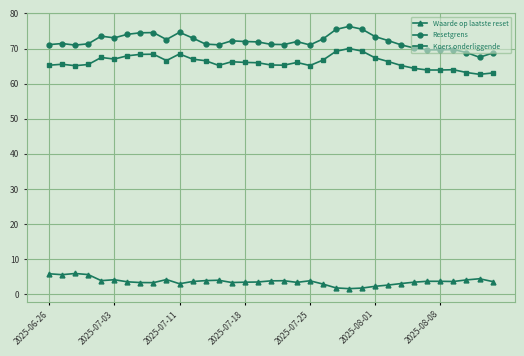

True or false: Resetgrens and Koers onderliggende intersect in this chart.

False